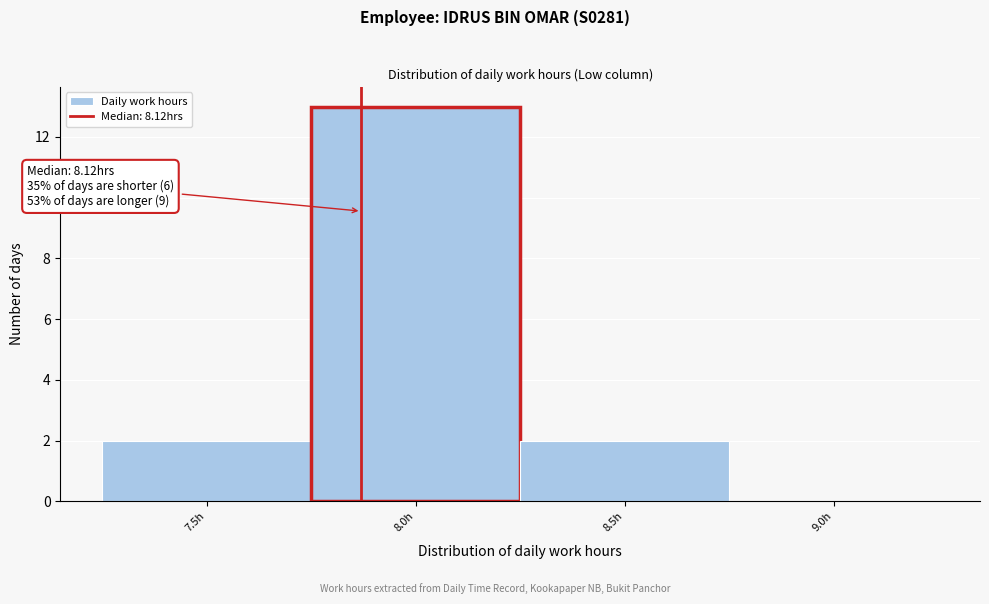

Reading right to left, list all the values displayed in this chart.

9.0h=0	8.5h=2	8.0h=13	7.5h=2